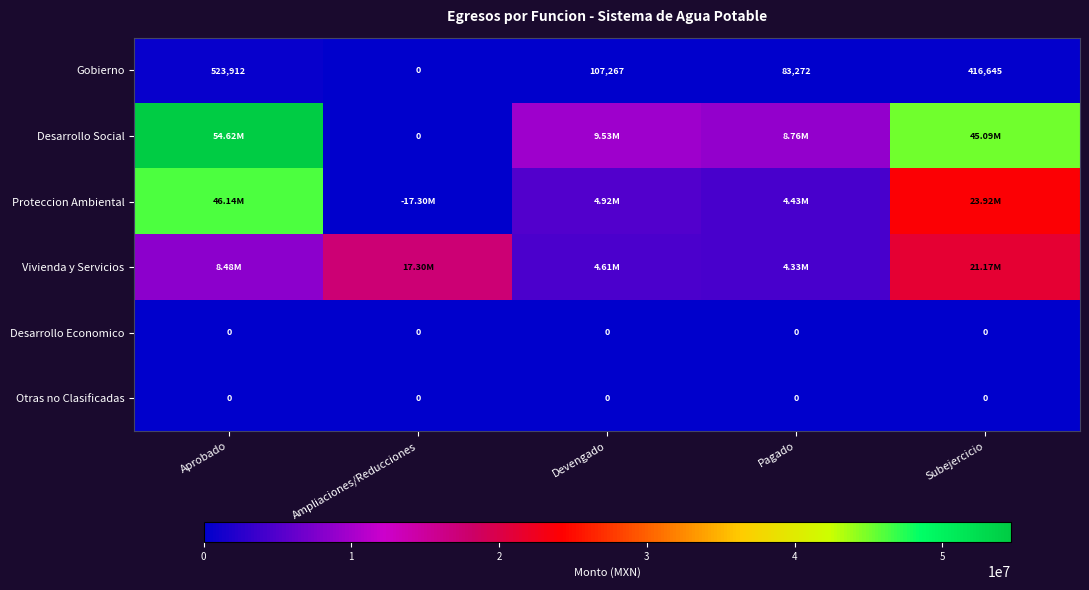

Where is Gobierno nearest to the value 261956?

Devengado